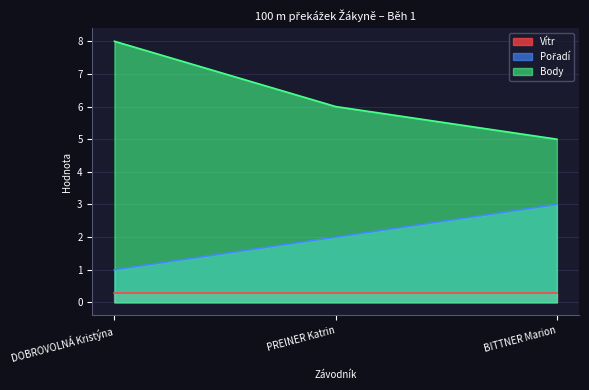

List the labels in order of Body value, largest first.

DOBROVOLNÁ Kristýna, PREINER Katrin, BITTNER Marion